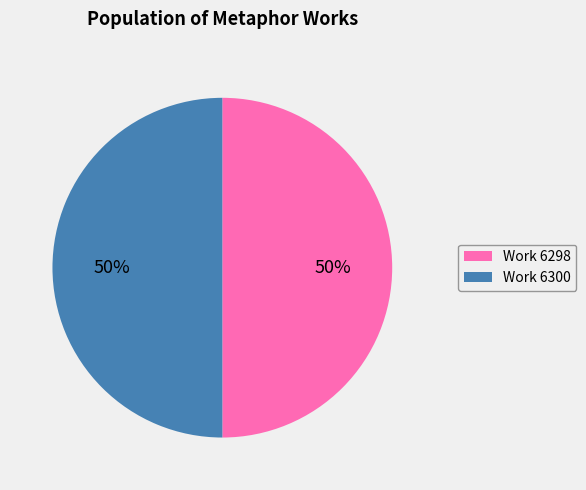

To the nearest percent, what is the average slice percentage?

50%